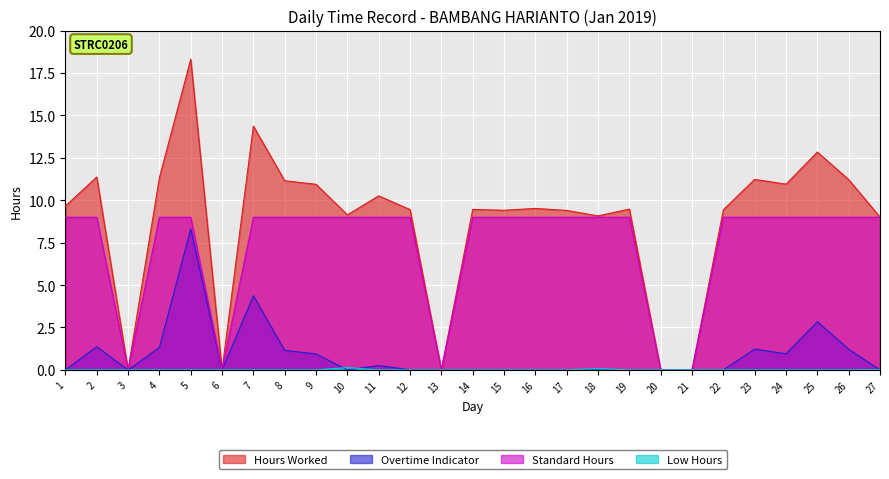

Reading left to right, list all the values displayed in this chart.

Hours Worked: 1=9.7	2=11.4	3=0.0	4=11.3	5=18.3	6=0.0	7=14.4	8=11.2	9=10.9	10=9.1	11=10.3	12=9.4	13=0.0	14=9.5	15=9.4	16=9.5	17=9.4	18=9.1	19=9.5	20=0.0	21=0.0	22=9.4	23=11.2	24=10.9	25=12.8	26=11.2	27=9.0
Overtime Indicator: 1=0.0	2=1.4	3=0.0	4=1.3	5=8.3	6=0.0	7=4.4	8=1.1	9=0.9	10=0.0	11=0.3	12=0.0	13=0.0	14=0.0	15=0.0	16=0.0	17=0.0	18=0.0	19=0.0	20=0.0	21=0.0	22=0.0	23=1.2	24=0.9	25=2.8	26=1.2	27=0.0
Standard Hours: 1=9.0	2=9.0	3=0.0	4=9.0	5=9.0	6=0.0	7=9.0	8=9.0	9=9.0	10=9.0	11=9.0	12=9.0	13=0.0	14=9.0	15=9.0	16=9.0	17=9.0	18=9.0	19=9.0	20=0.0	21=0.0	22=9.0	23=9.0	24=9.0	25=9.0	26=9.0	27=9.0
Low Hours: 1=0.0	2=0.0	3=0.0	4=0.0	5=0.0	6=0.0	7=0.0	8=0.0	9=0.0	10=0.1	11=0.0	12=0.0	13=0.0	14=0.0	15=0.0	16=0.0	17=0.0	18=0.1	19=0.0	20=0.0	21=0.0	22=0.0	23=0.0	24=0.0	25=0.0	26=0.0	27=0.0